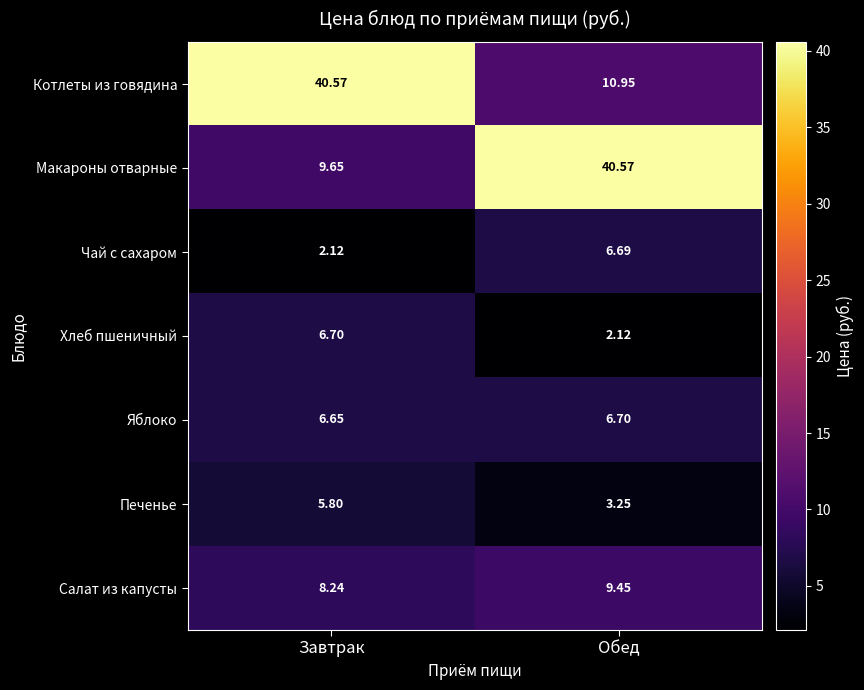

Which series has the largest total across all categories?

Котлеты из говядина